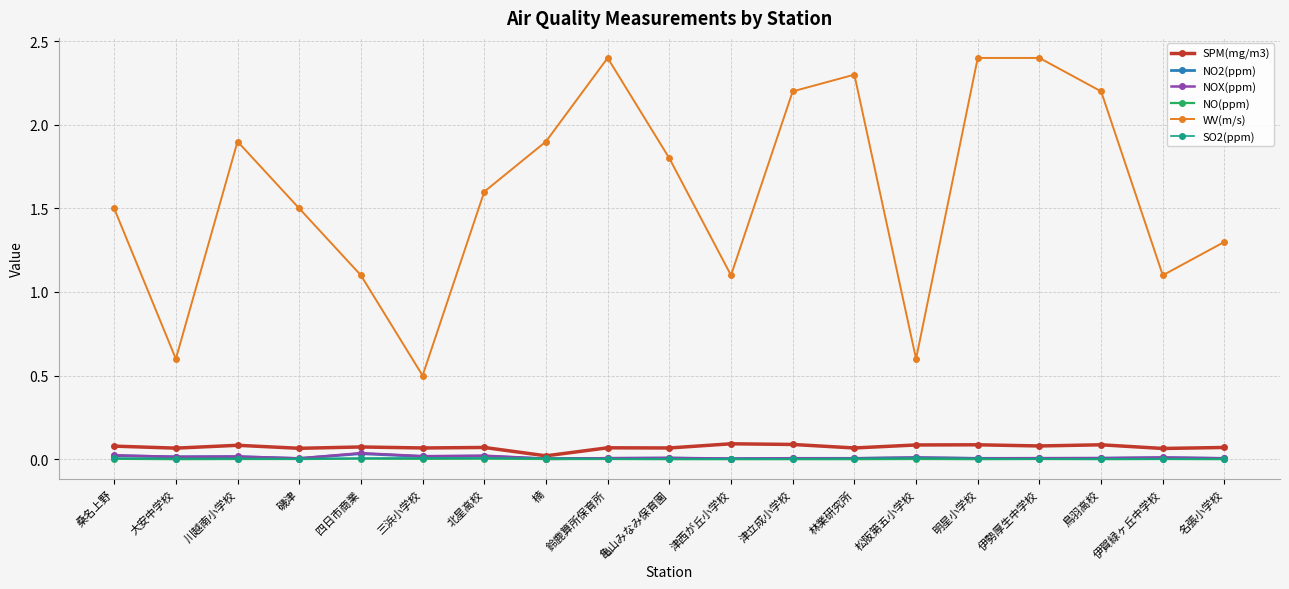

How many lines are shown in the chart?

6